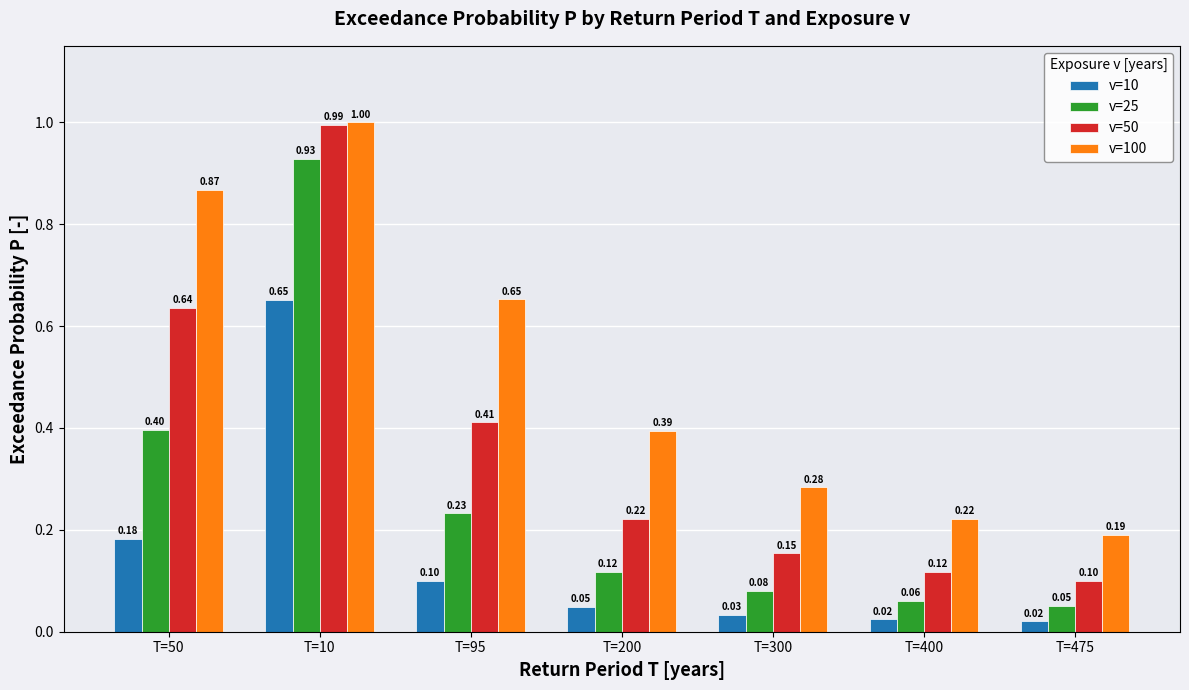

What is the sum of all v=50 values?

2.6